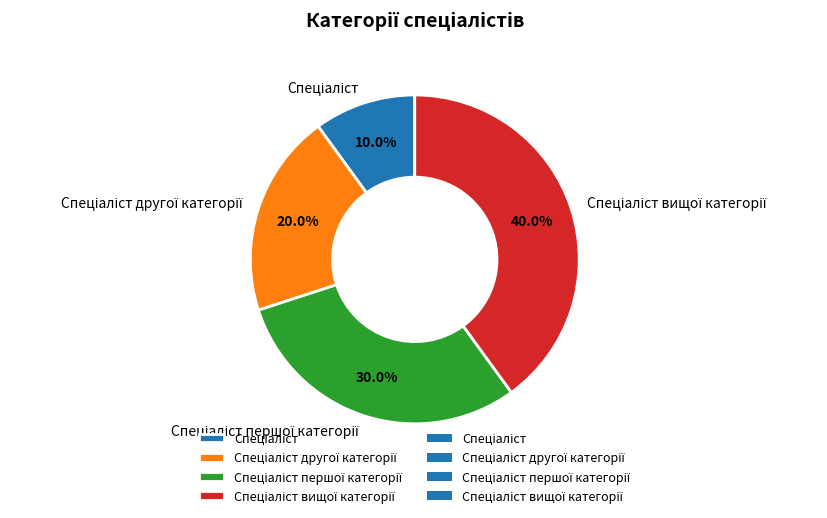

Is there any slice that represents more than half of the pie?

No